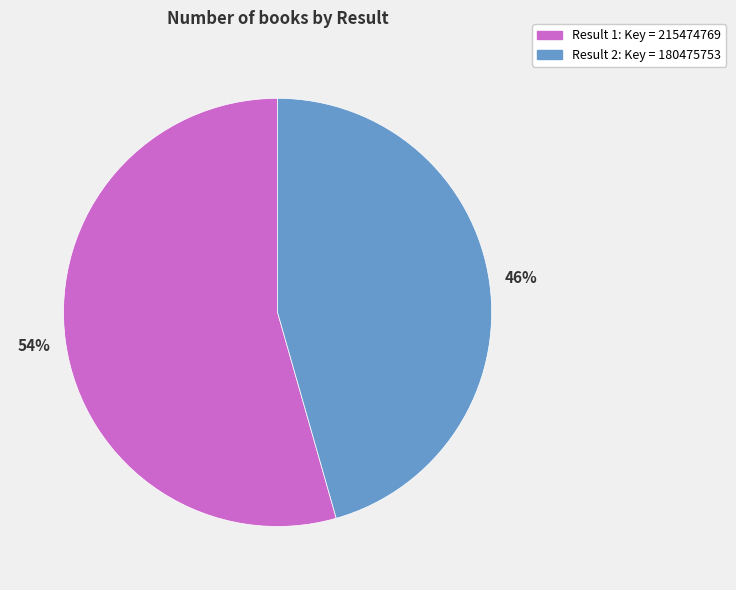

To the nearest percent, what is the average slice percentage?

50%